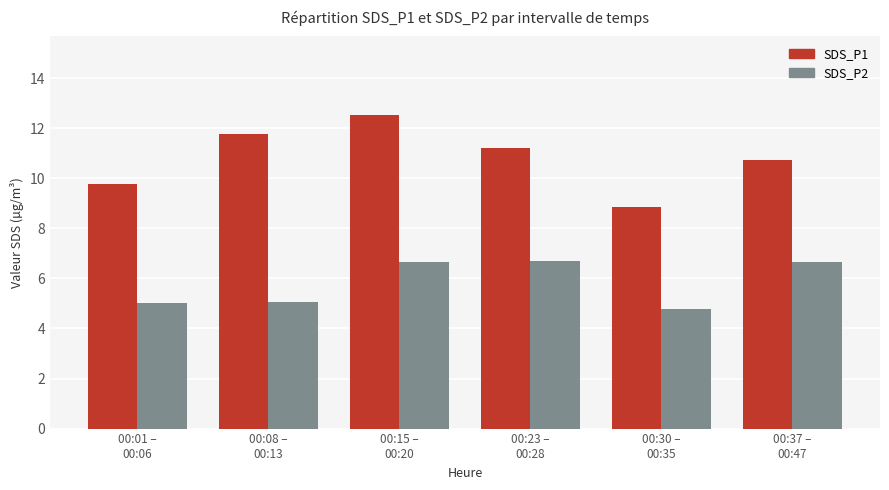

Rank the series by their maximum value, from highest to lowest.

SDS_P1, SDS_P2